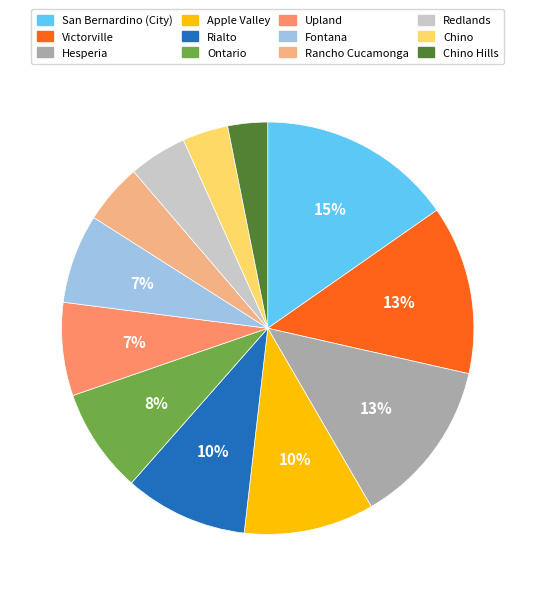

How many slices are in this pie chart?

12